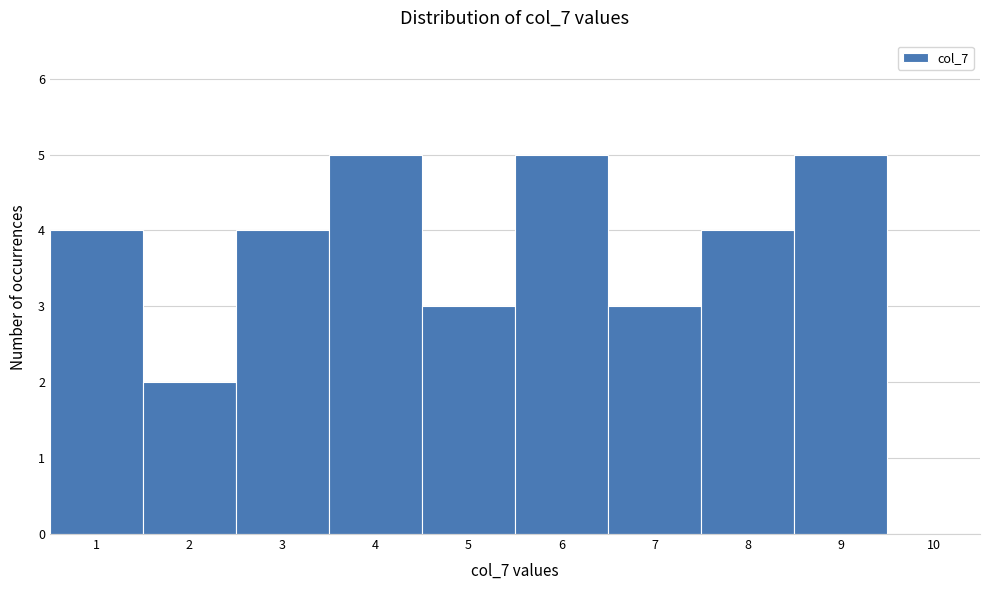

Reading left to right, transcribe this chart: for each bar, give the range it covers on the x-axis and its height. The values are not printed on the chart, so give them approximately, as read against the axis.

0.5 to 1.5: 4
1.5 to 2.5: 2
2.5 to 3.5: 4
3.5 to 4.5: 5
4.5 to 5.5: 3
5.5 to 6.5: 5
6.5 to 7.5: 3
7.5 to 8.5: 4
8.5 to 9.5: 5
9.5 to 10.5: 0